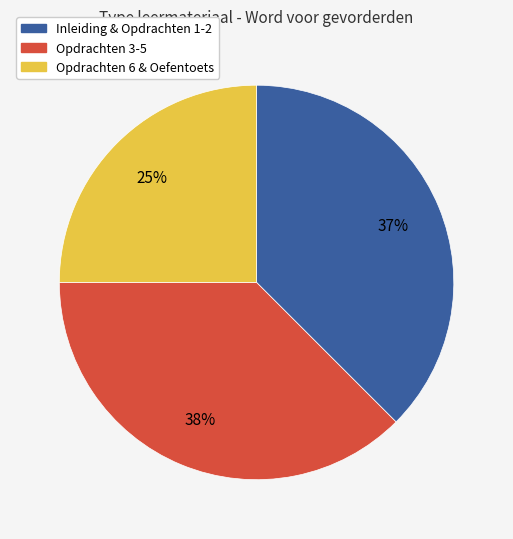

How many segments does this pie chart have?

3